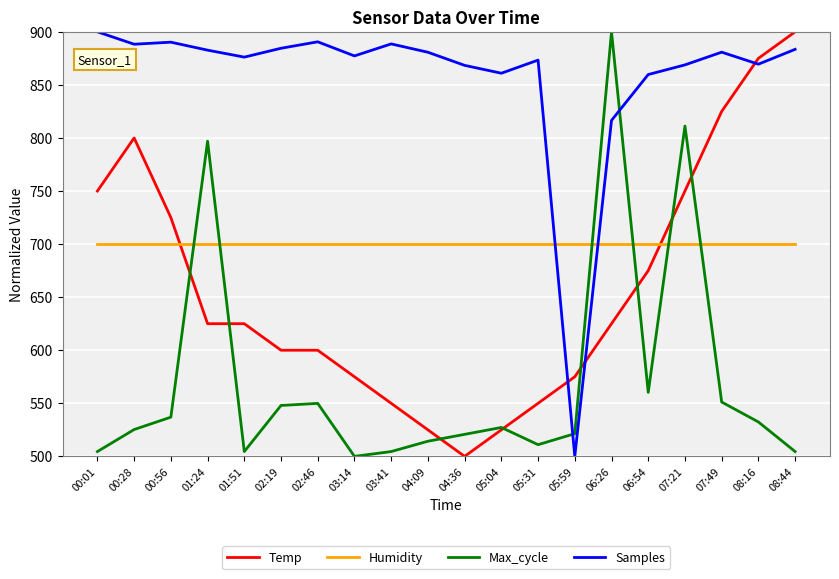

The Temp series shows 900.0 at 08:44. True or false?

True